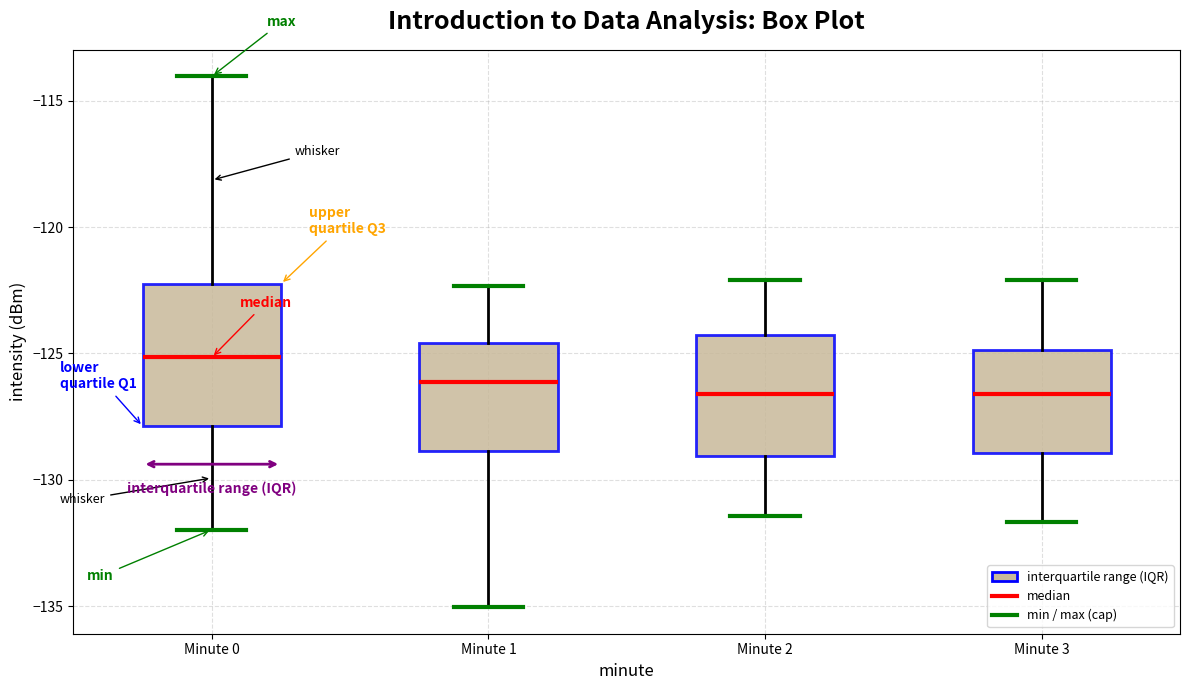

Comparing the boxes themselves (not the whiskers), which one is the tallest?

Minute 0